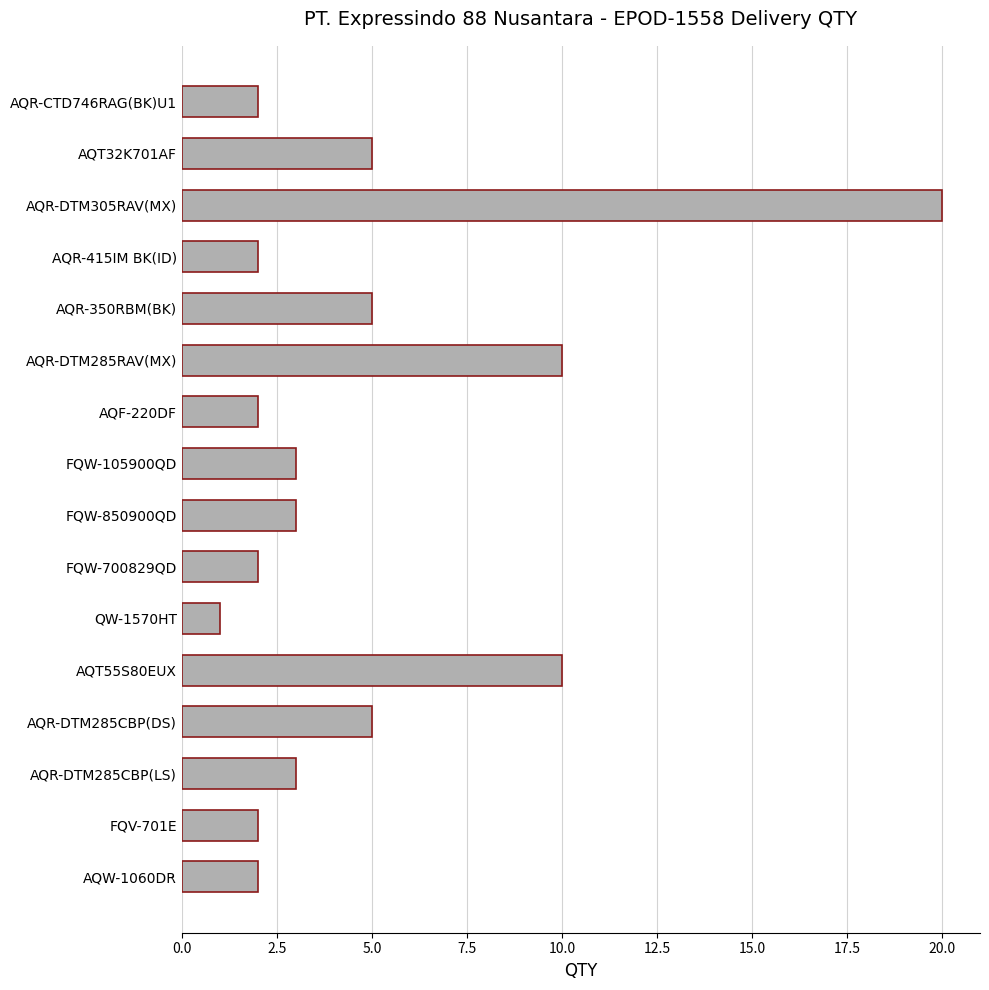

Which category has the lowest value across all series?

QW-1570HT